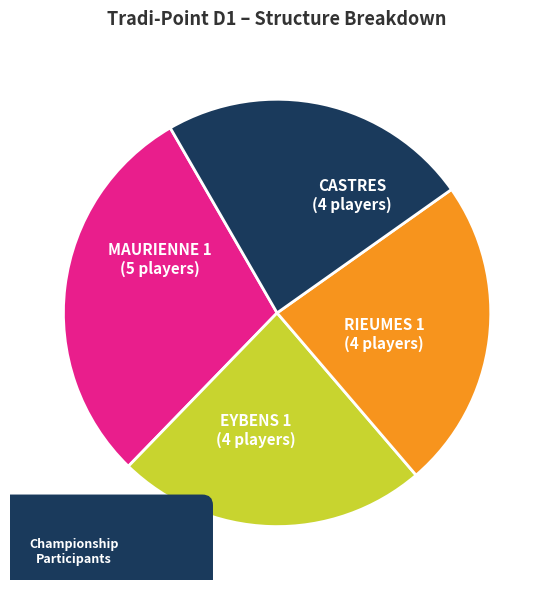

The RIEUMES 1 slice represents 32% of the pie. True or false?

False